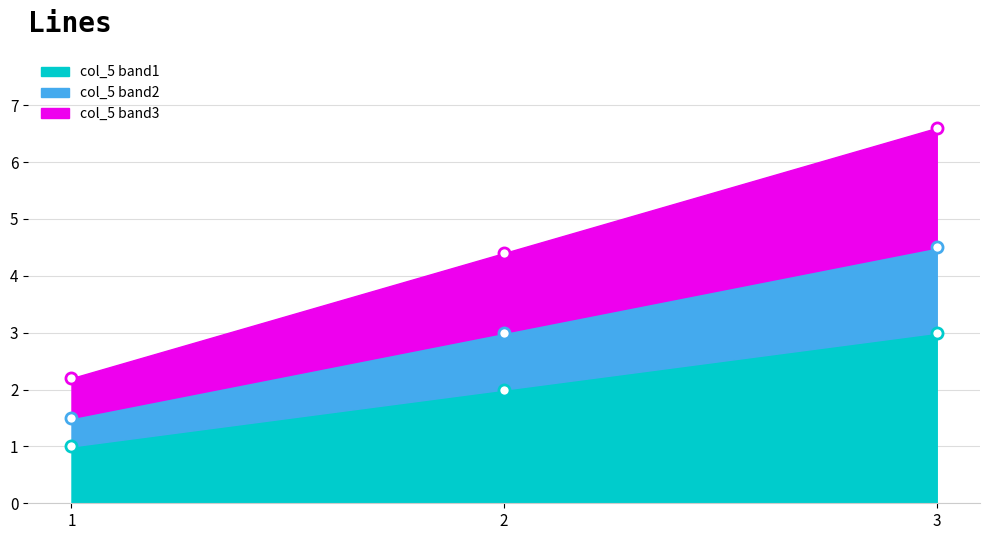

Where does the data first go above 2?

3